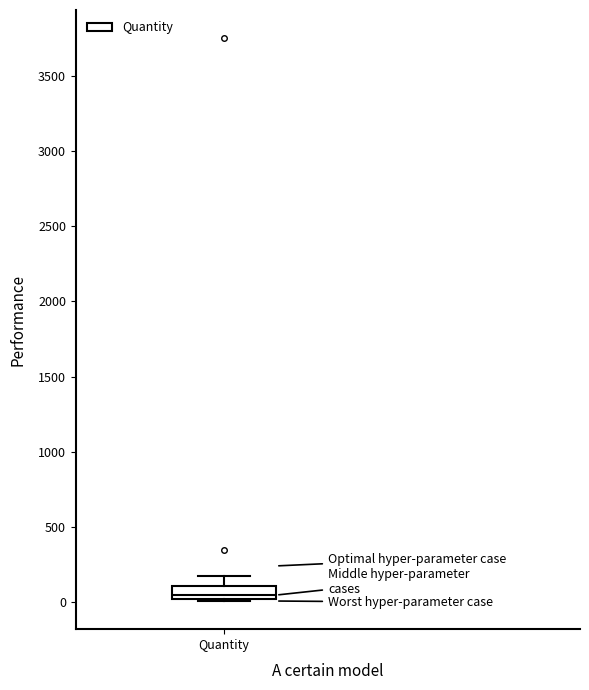

Transcribe this box plot: give where the median line is, the range the box spans, and where the two whiskers end, as read against the y-axis. The values are not printed on the chart, so give them approximately, as read against the axis.

median 50, box 0 to 100, whiskers 0 to 200